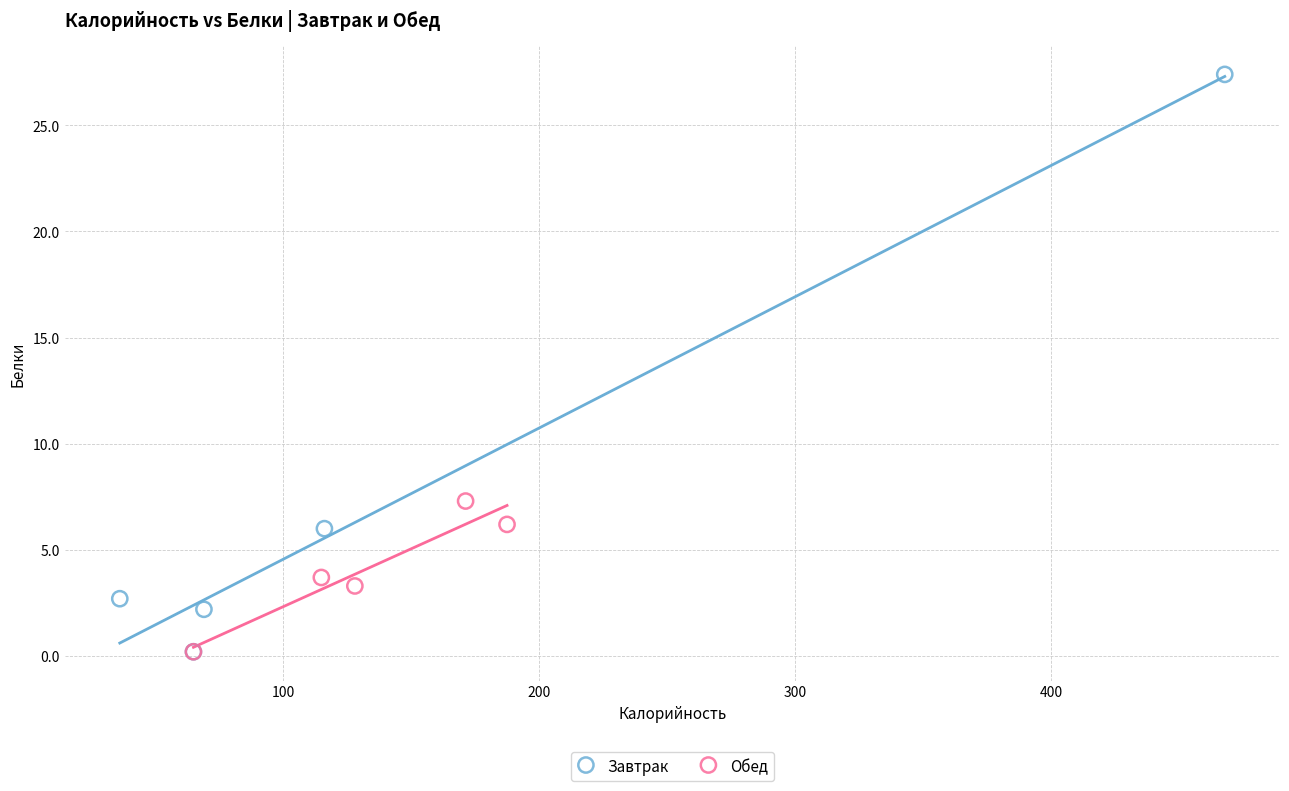

What are all the series names shown in the legend?

Завтрак, Обед